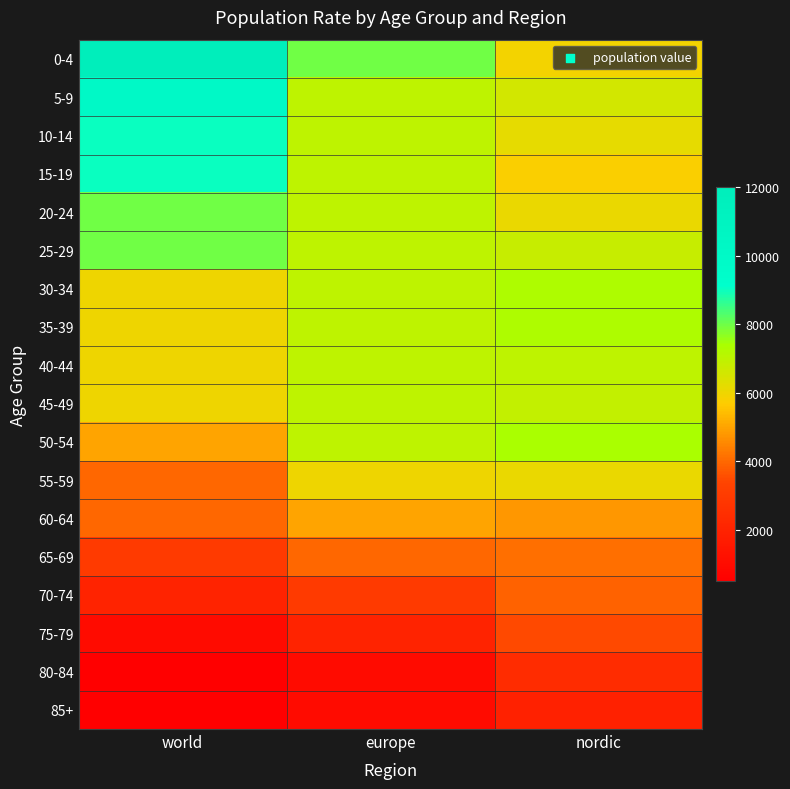

What is the total value across all series at europe?

100000